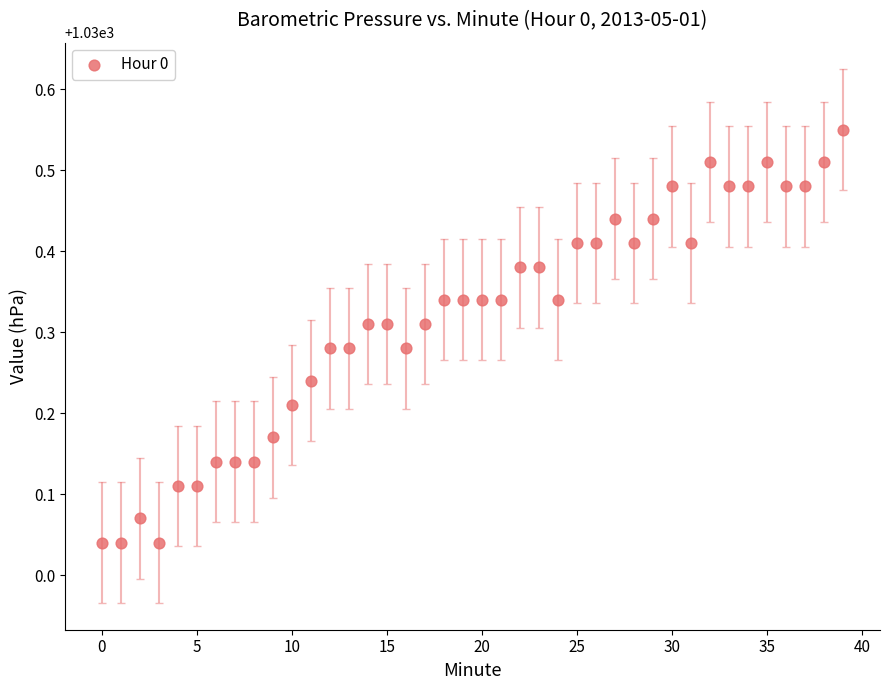

What is the range of Y values (max minus min)?

0.5